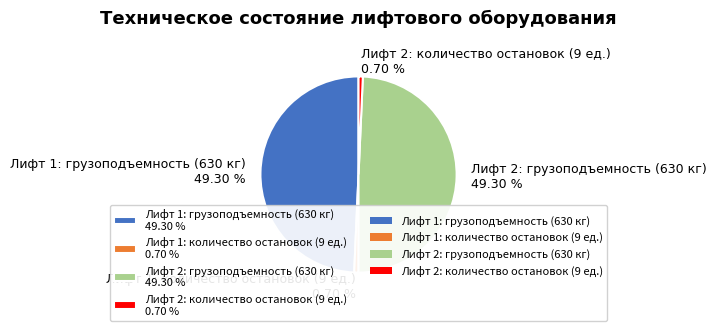

The Лифт 2: грузоподъемность (630 кг) slice represents 40% of the pie. True or false?

False